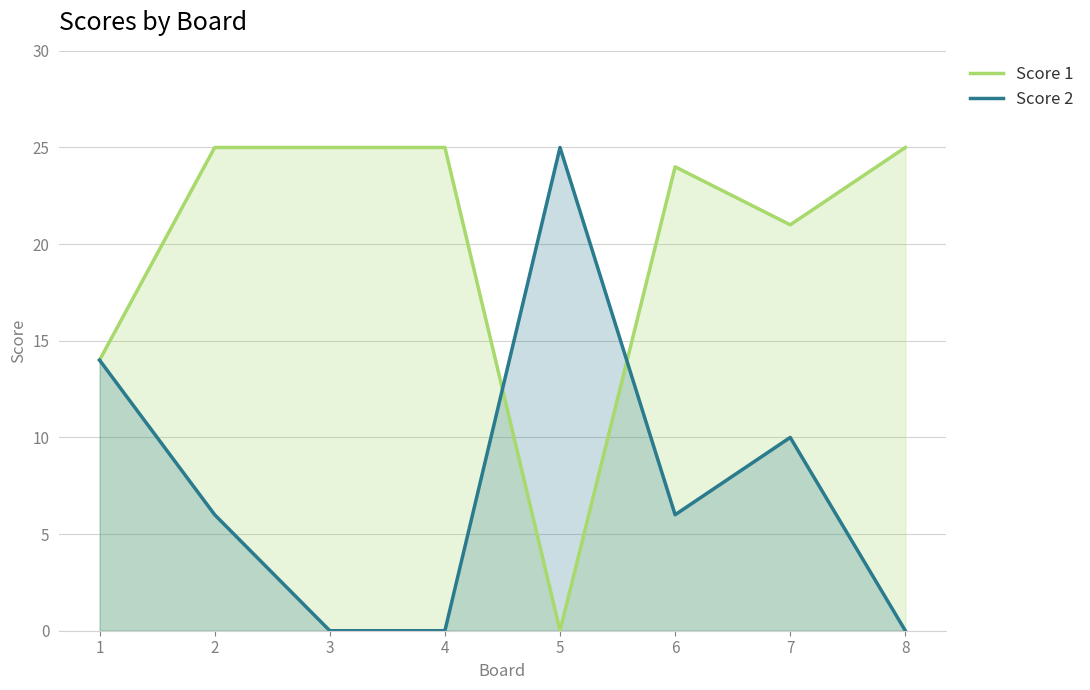

What is the maximum value shown in the chart?

25